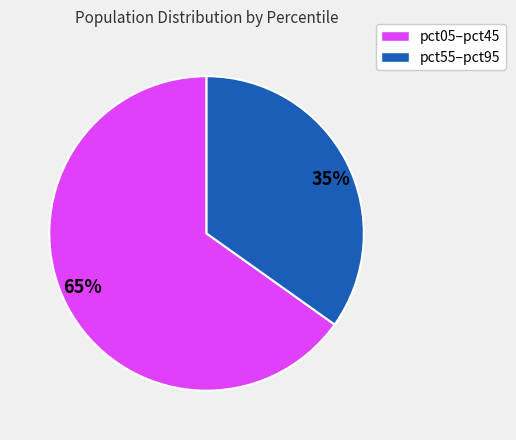

The 65% slice represents 51% of the pie. True or false?

False